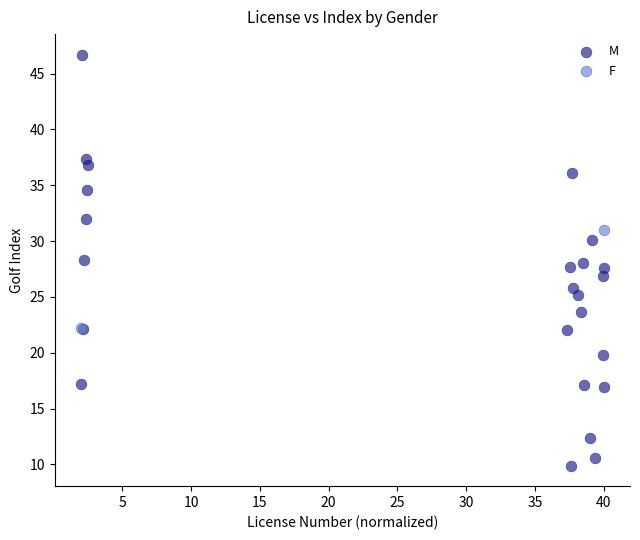

What are all the series names shown in the legend?

M, F